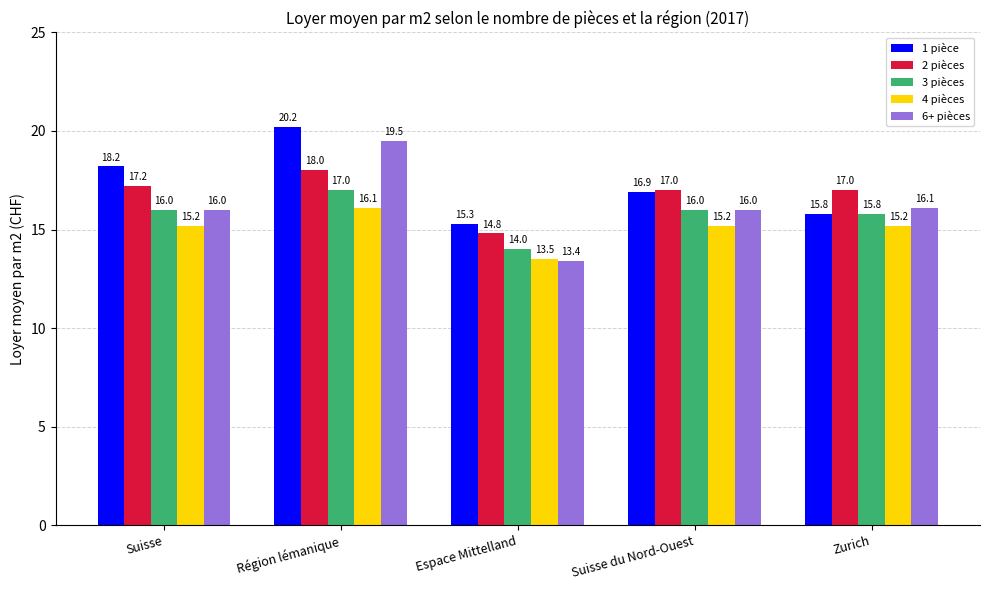

What are all the series names shown in the legend?

1 pièce, 2 pièces, 3 pièces, 4 pièces, 6+ pièces